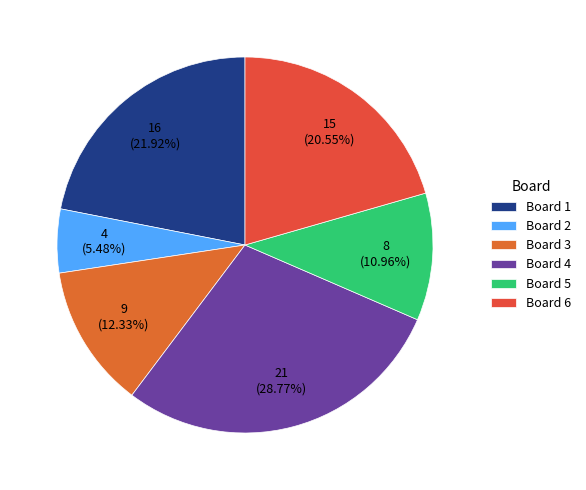

How many segments does this pie chart have?

6